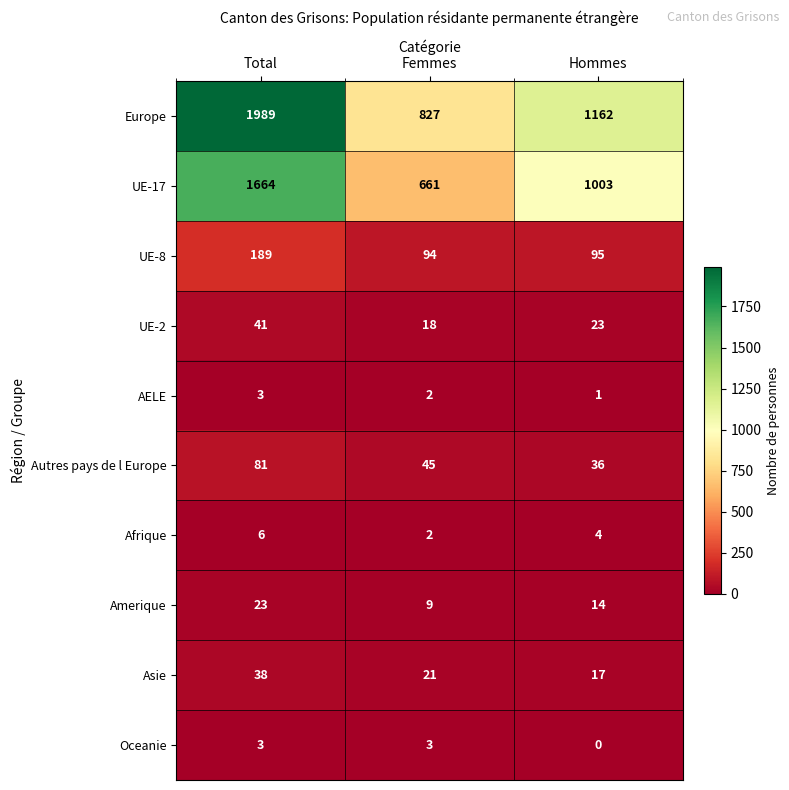

Count the number of data series in this chart.

10